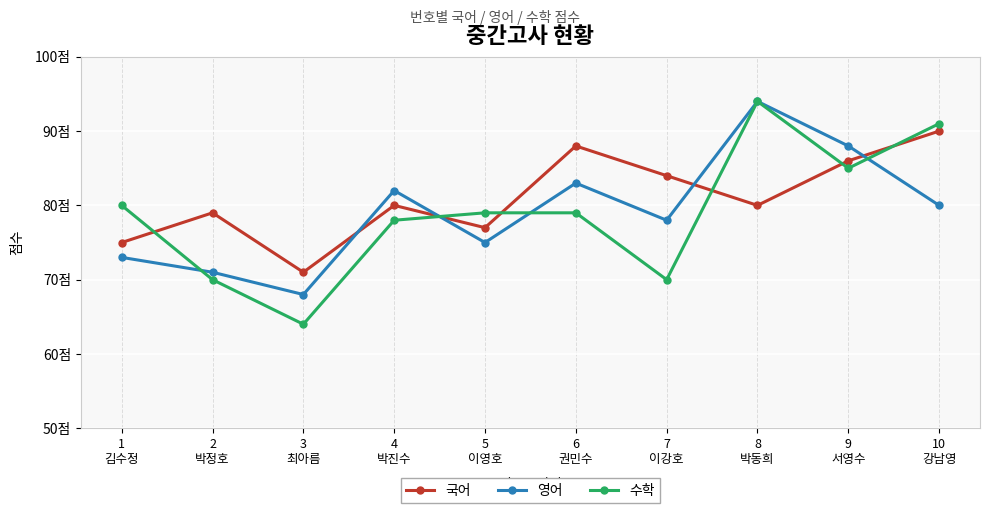

Reading right to left, list all the values displayed in this chart.

국어: 10
강남영=90	9
서영수=86	8
박동희=80	7
이강호=84	6
권민수=88	5
이영호=77	4
박진수=80	3
최아름=71	2
박정호=79	1
김수정=75
영어: 10
강남영=80	9
서영수=88	8
박동희=94	7
이강호=78	6
권민수=83	5
이영호=75	4
박진수=82	3
최아름=68	2
박정호=71	1
김수정=73
수학: 10
강남영=91	9
서영수=85	8
박동희=94	7
이강호=70	6
권민수=79	5
이영호=79	4
박진수=78	3
최아름=64	2
박정호=70	1
김수정=80